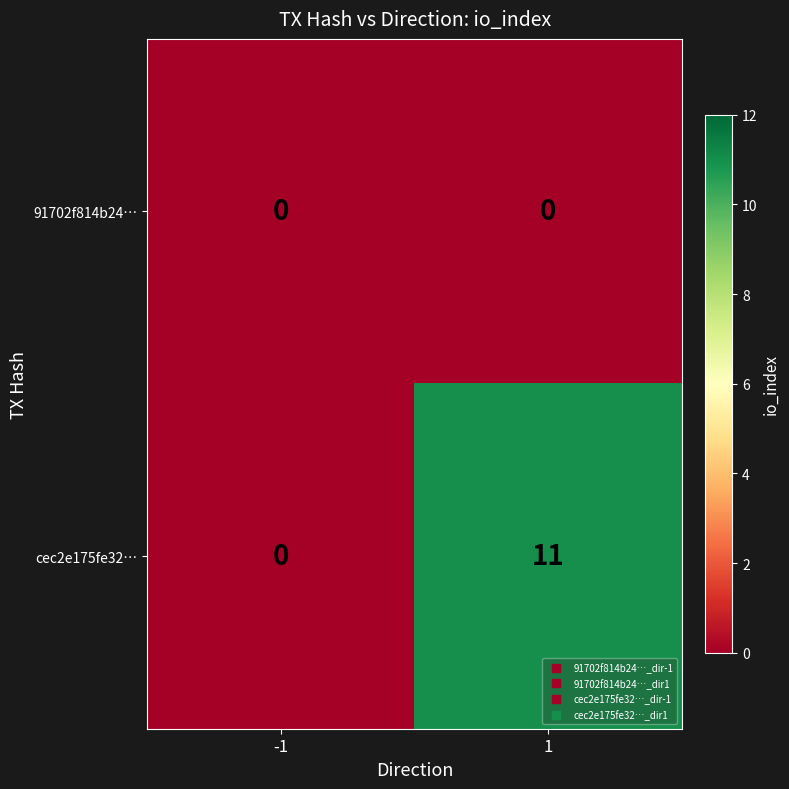

Reading left to right, list all the values displayed in this chart.

91702f814b24…: -1=0	1=0
cec2e175fe32…: -1=0	1=11